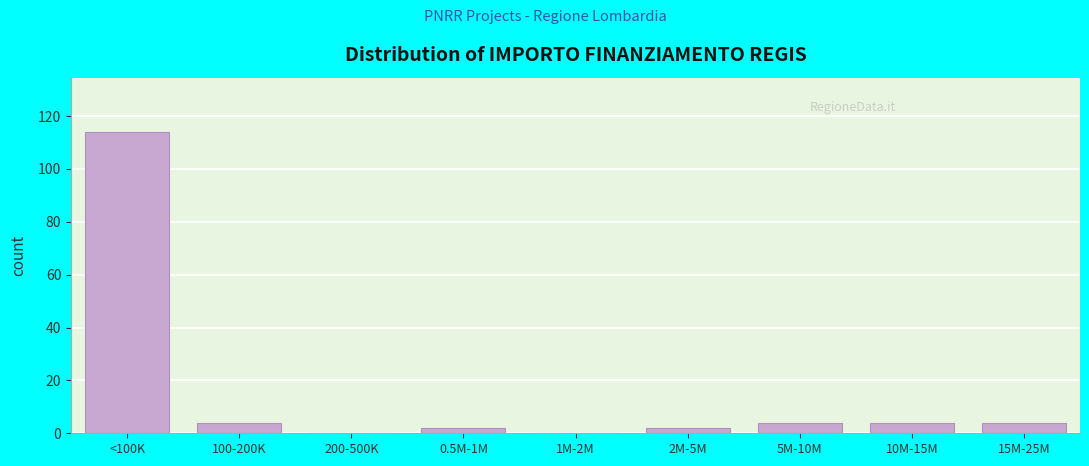

Reading left to right, list all the values displayed in this chart.

<100K=114	100-200K=4	200-500K=0	0.5M-1M=2	1M-2M=0	2M-5M=2	5M-10M=4	10M-15M=4	15M-25M=4